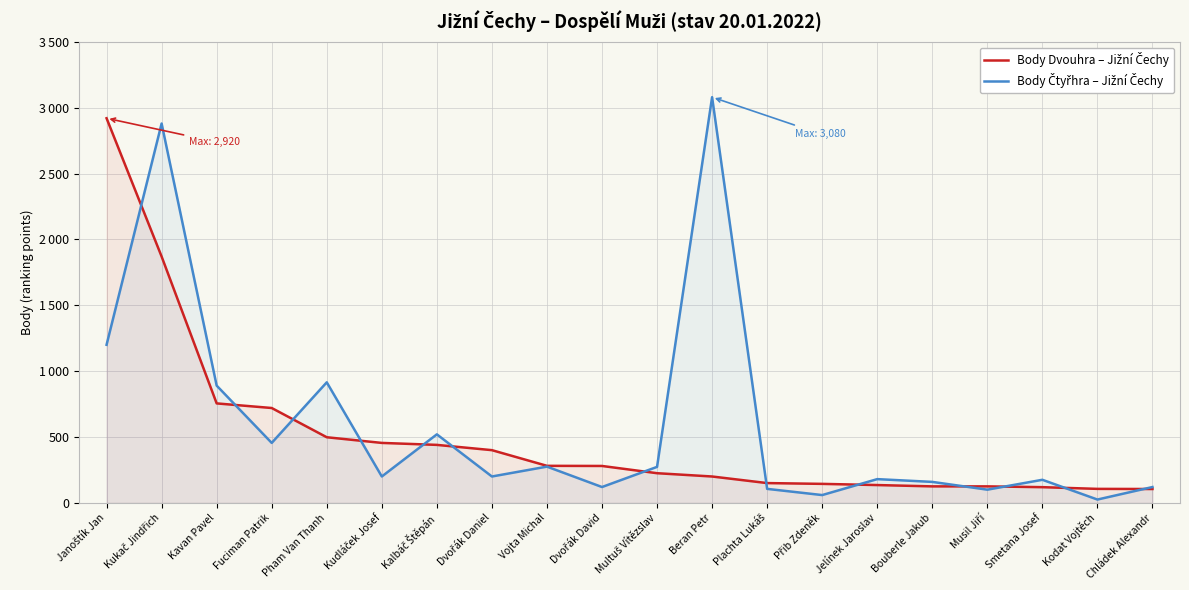

What is the total value across all series at Multuš Vítězslav?

498